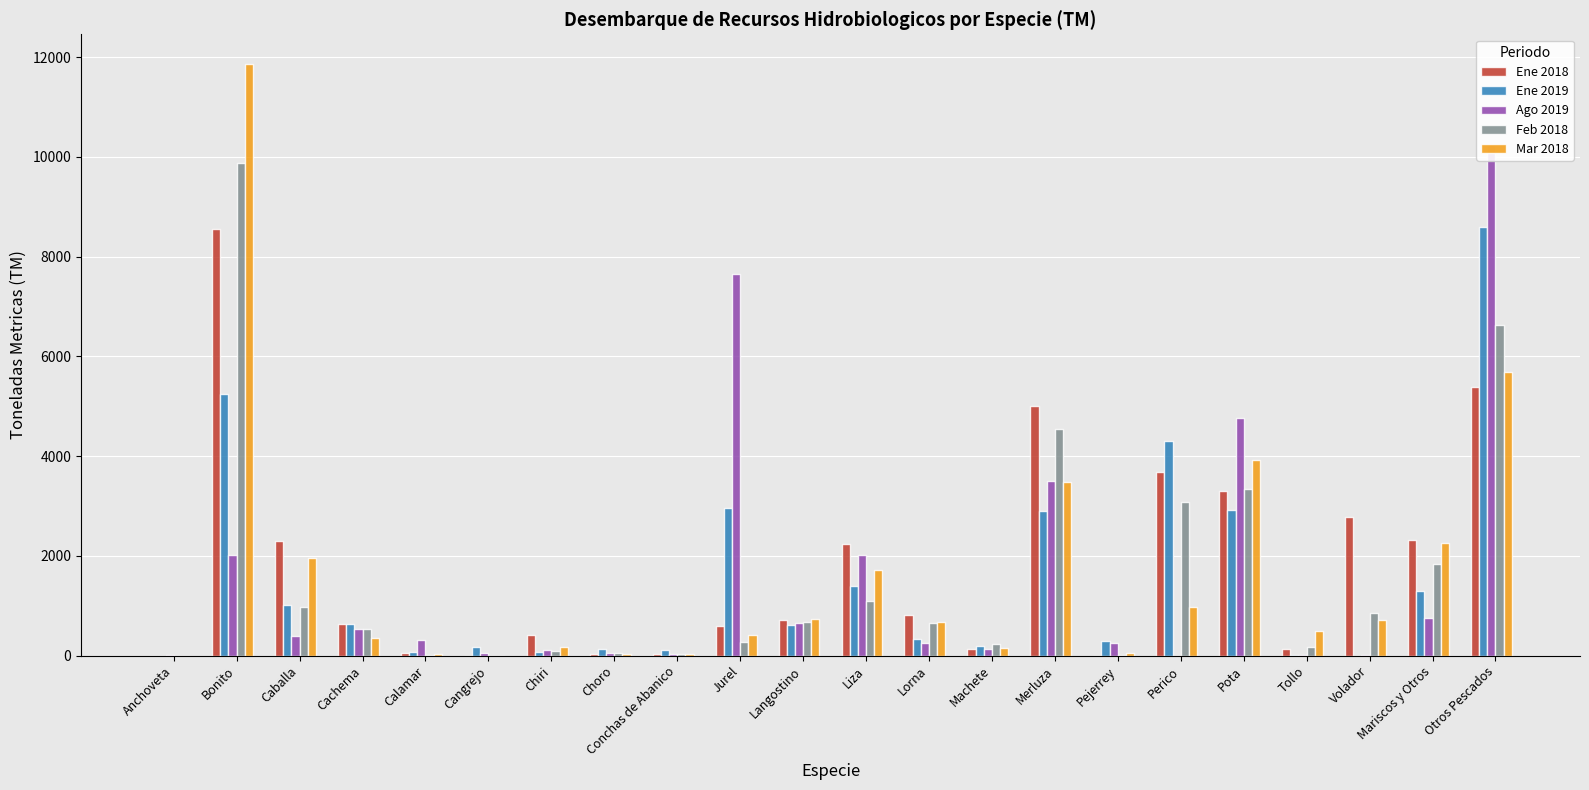

Between Langostino and Otros Pescados, which is larger?

Otros Pescados